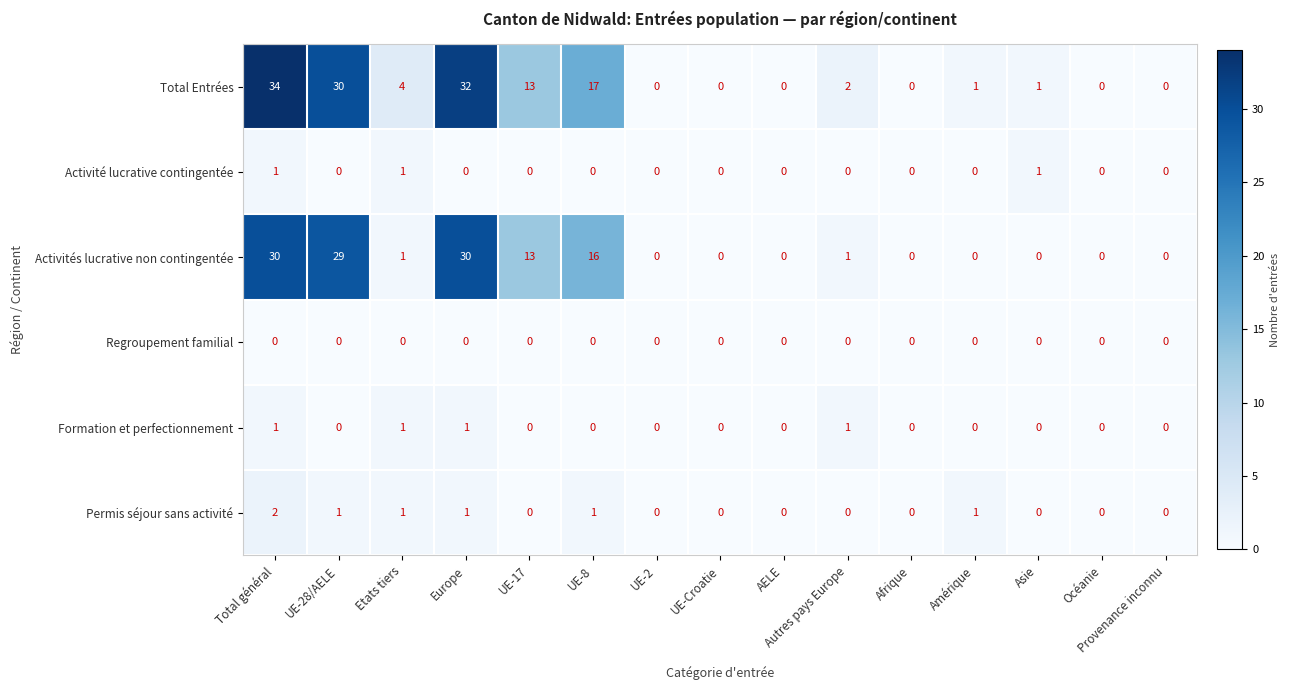

At which category is the sum across all series the highest?

Total général